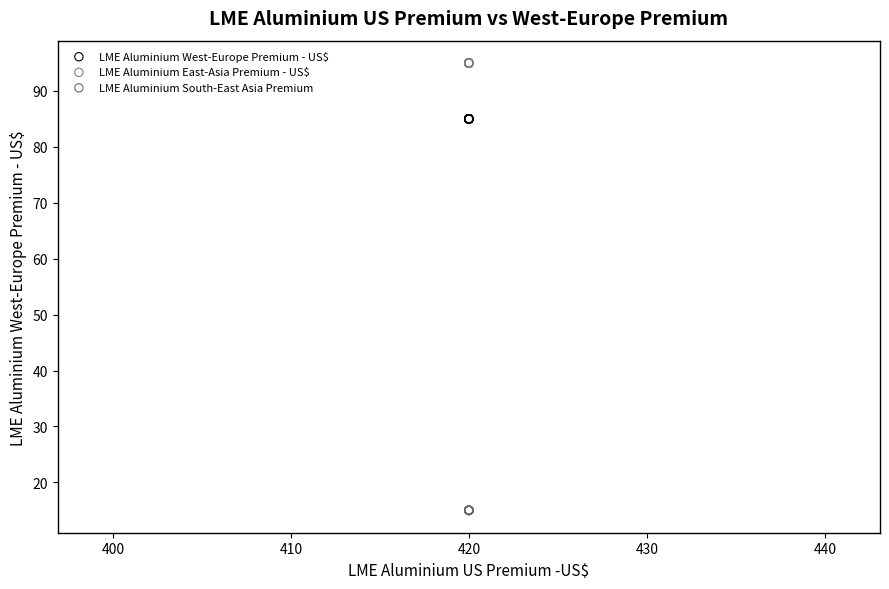

Which series contains the highest Y value?

LME Aluminium East-Asia Premium - US$